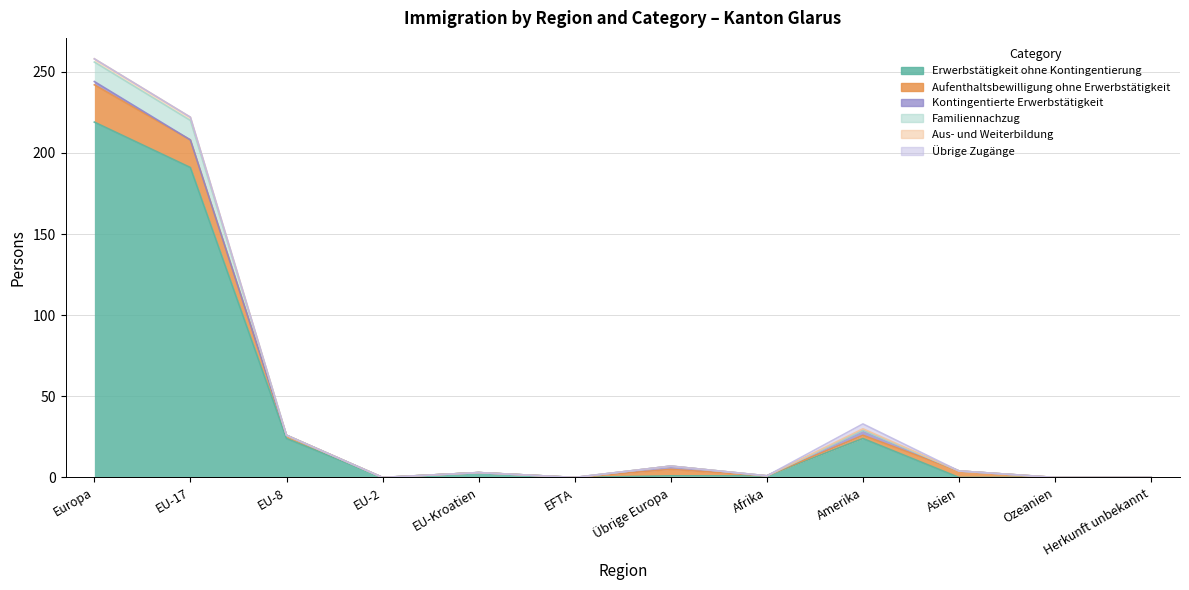

Reading left to right, list all the values displayed in this chart.

Erwerbstätigkeit ohne Kontingentierung: Europa=219	EU-17=191	EU-8=24	EU-2=0	EU-Kroatien=3	EFTA=0	Übrige Europa=1	Afrika=1	Amerika=24	Asien=0	Ozeanien=0	Herkunft unbekannt=0
Aufenthaltsbewilligung ohne Erwerbstätigkeit: Europa=23	EU-17=17	EU-8=2	EU-2=0	EU-Kroatien=0	EFTA=0	Übrige Europa=4	Afrika=0	Amerika=2	Asien=4	Ozeanien=0	Herkunft unbekannt=0
Kontingentierte Erwerbstätigkeit: Europa=2	EU-17=0	EU-8=0	EU-2=0	EU-Kroatien=0	EFTA=0	Übrige Europa=2	Afrika=0	Amerika=3	Asien=0	Ozeanien=0	Herkunft unbekannt=0
Familiennachzug: Europa=12	EU-17=12	EU-8=0	EU-2=0	EU-Kroatien=0	EFTA=0	Übrige Europa=0	Afrika=0	Amerika=0	Asien=0	Ozeanien=0	Herkunft unbekannt=0
Aus- und Weiterbildung: Europa=2	EU-17=2	EU-8=0	EU-2=0	EU-Kroatien=0	EFTA=0	Übrige Europa=0	Afrika=0	Amerika=1	Asien=0	Ozeanien=0	Herkunft unbekannt=0
Übrige Zugänge: Europa=0	EU-17=0	EU-8=0	EU-2=0	EU-Kroatien=0	EFTA=0	Übrige Europa=0	Afrika=0	Amerika=3	Asien=0	Ozeanien=0	Herkunft unbekannt=0